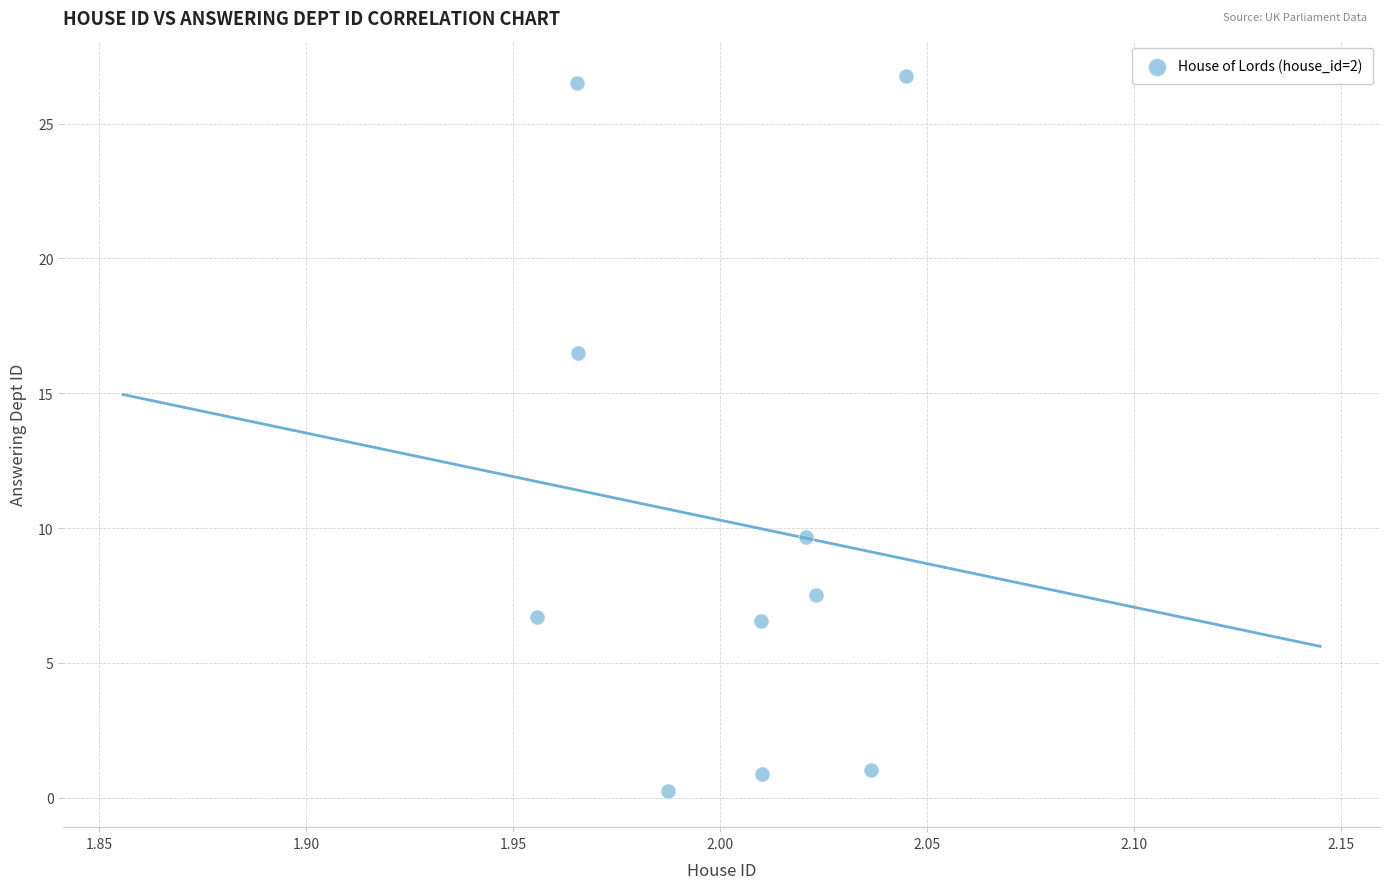

What is the average X value?

2.0